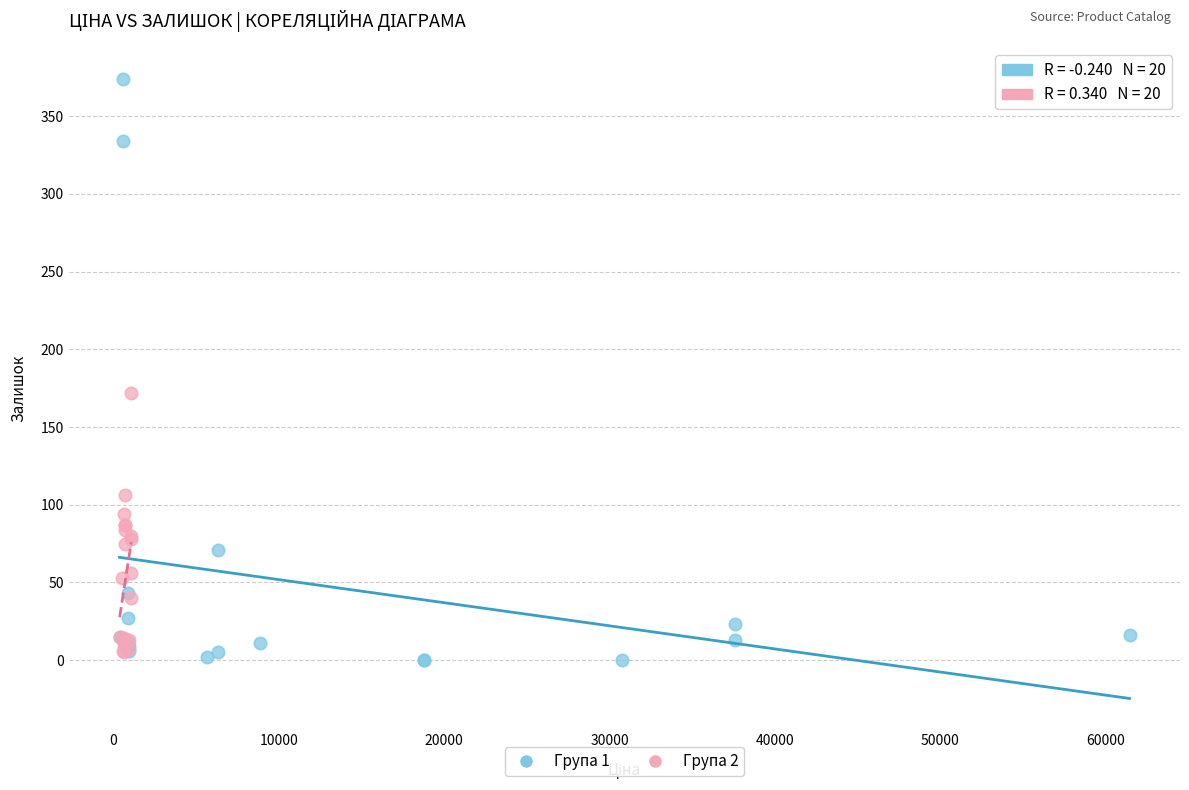

Which series reaches the minimum Y coordinate?

Група 1